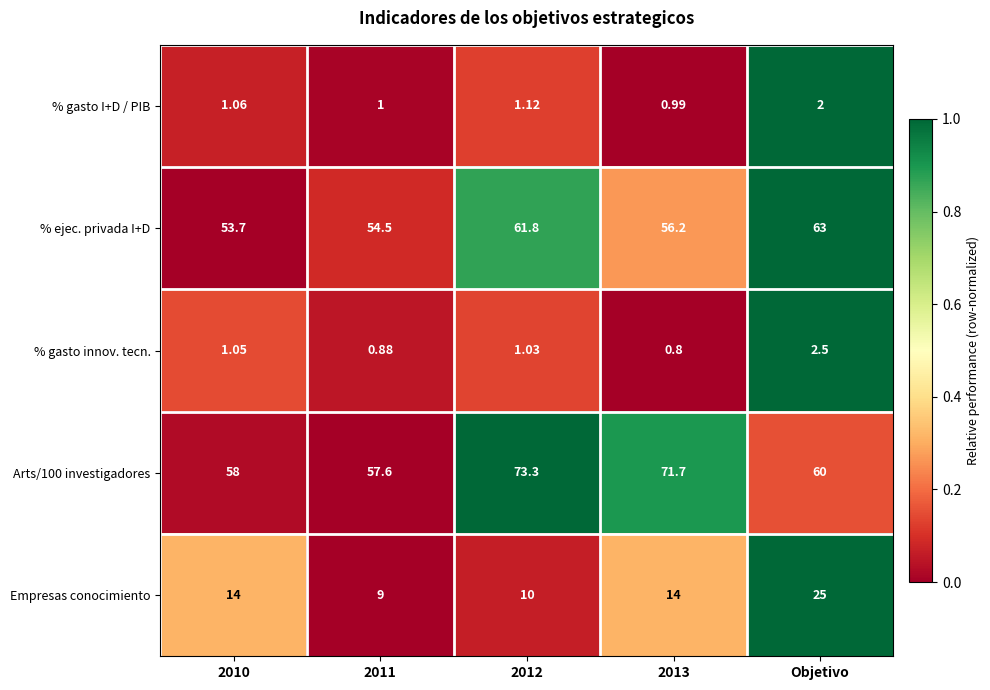

At which category is the sum across all series the highest?

Objetivo